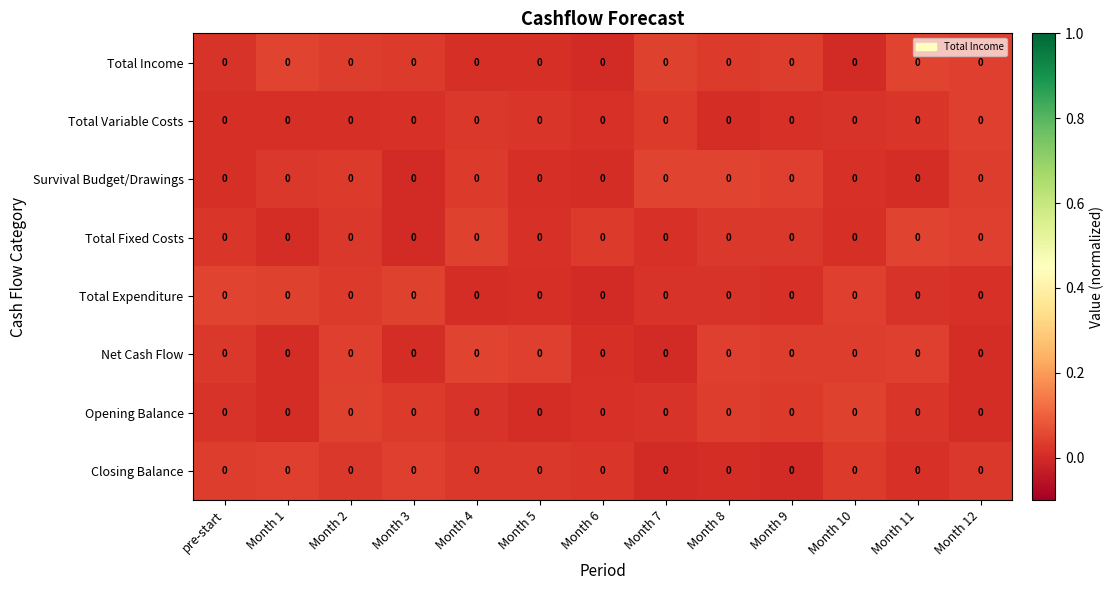

Reading left to right, what are all the values shown in this chart?

Total Income: pre-start=0.0	Month 1=0.0	Month 2=0.0	Month 3=0.0	Month 4=0.0	Month 5=0.0	Month 6=0.0	Month 7=0.0	Month 8=0.0	Month 9=0.0	Month 10=0.0	Month 11=0.0	Month 12=0.0
Total Variable Costs: pre-start=0.0	Month 1=0.0	Month 2=0.0	Month 3=0.0	Month 4=0.0	Month 5=0.0	Month 6=0.0	Month 7=0.0	Month 8=0.0	Month 9=0.0	Month 10=0.0	Month 11=0.0	Month 12=0.0
Survival Budget/Drawings: pre-start=0.0	Month 1=0.0	Month 2=0.0	Month 3=0.0	Month 4=0.0	Month 5=0.0	Month 6=0.0	Month 7=0.0	Month 8=0.0	Month 9=0.0	Month 10=0.0	Month 11=0.0	Month 12=0.0
Total Fixed Costs: pre-start=0.0	Month 1=0.0	Month 2=0.0	Month 3=0.0	Month 4=0.0	Month 5=0.0	Month 6=0.0	Month 7=0.0	Month 8=0.0	Month 9=0.0	Month 10=0.0	Month 11=0.0	Month 12=0.0
Total Expenditure: pre-start=0.0	Month 1=0.0	Month 2=0.0	Month 3=0.0	Month 4=0.0	Month 5=0.0	Month 6=0.0	Month 7=0.0	Month 8=0.0	Month 9=0.0	Month 10=0.0	Month 11=0.0	Month 12=0.0
Net Cash Flow: pre-start=0.0	Month 1=0.0	Month 2=0.0	Month 3=0.0	Month 4=0.0	Month 5=0.0	Month 6=0.0	Month 7=0.0	Month 8=0.0	Month 9=0.0	Month 10=0.0	Month 11=0.0	Month 12=0.0
Opening Balance: pre-start=0.0	Month 1=0.0	Month 2=0.0	Month 3=0.0	Month 4=0.0	Month 5=0.0	Month 6=0.0	Month 7=0.0	Month 8=0.0	Month 9=0.0	Month 10=0.0	Month 11=0.0	Month 12=0.0
Closing Balance: pre-start=0.0	Month 1=0.0	Month 2=0.0	Month 3=0.0	Month 4=0.0	Month 5=0.0	Month 6=0.0	Month 7=0.0	Month 8=0.0	Month 9=0.0	Month 10=0.0	Month 11=0.0	Month 12=0.0